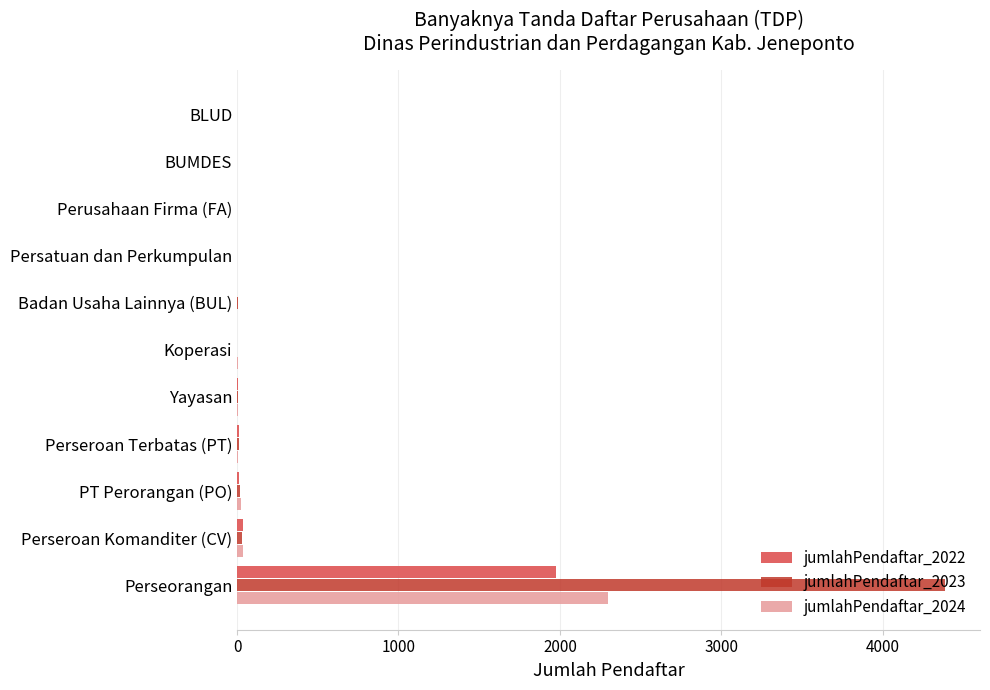

The value of jumlahPendaftar_2023 at BLUD is 1364. True or false?

False